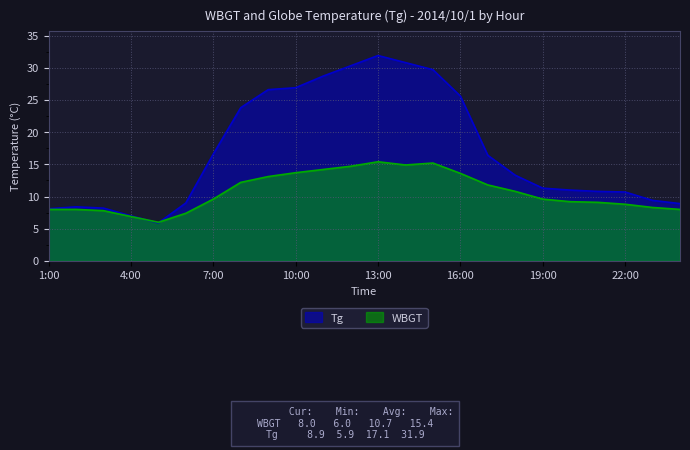

What is the difference between the maximum and minimum values in the Tg series?

26.0